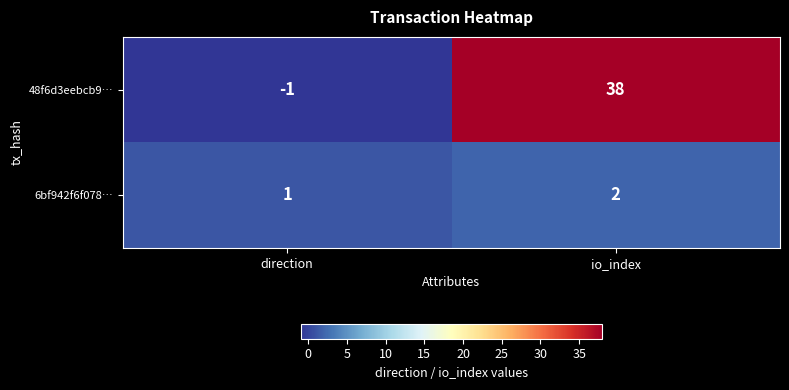

At which category does the chart reach its minimum across all series?

direction